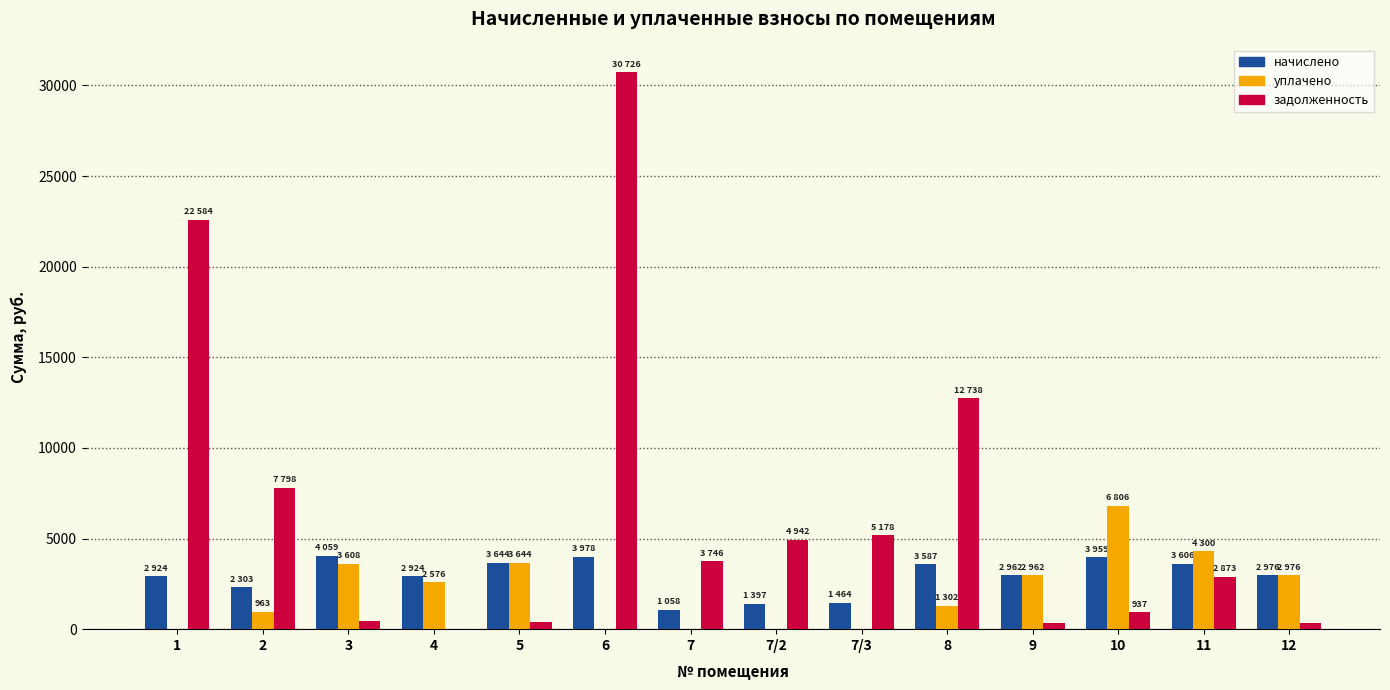

Between 4 and 6, which series saw the biggest shift?

задолженность